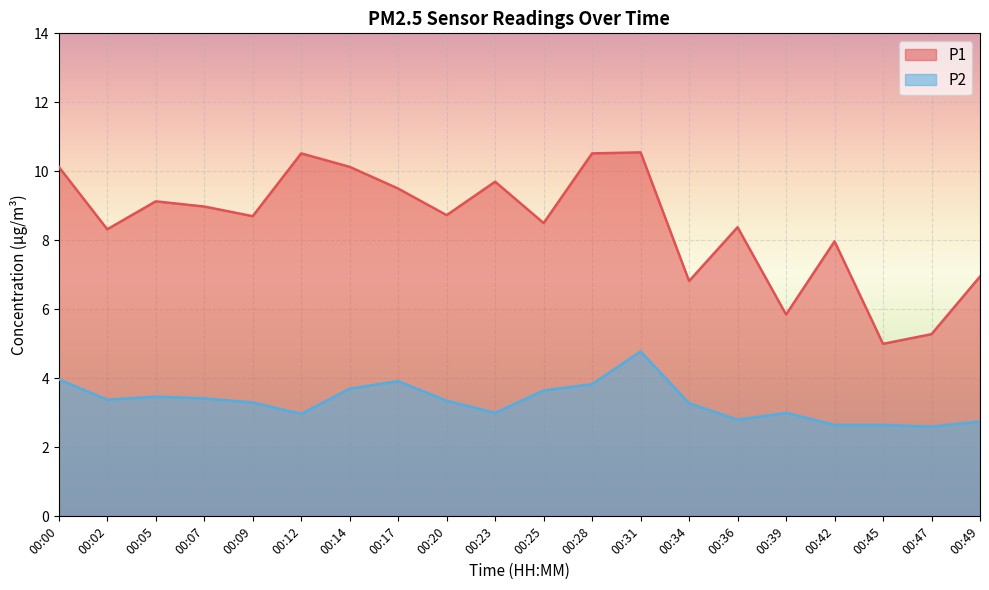

How many data points does each series have?

20